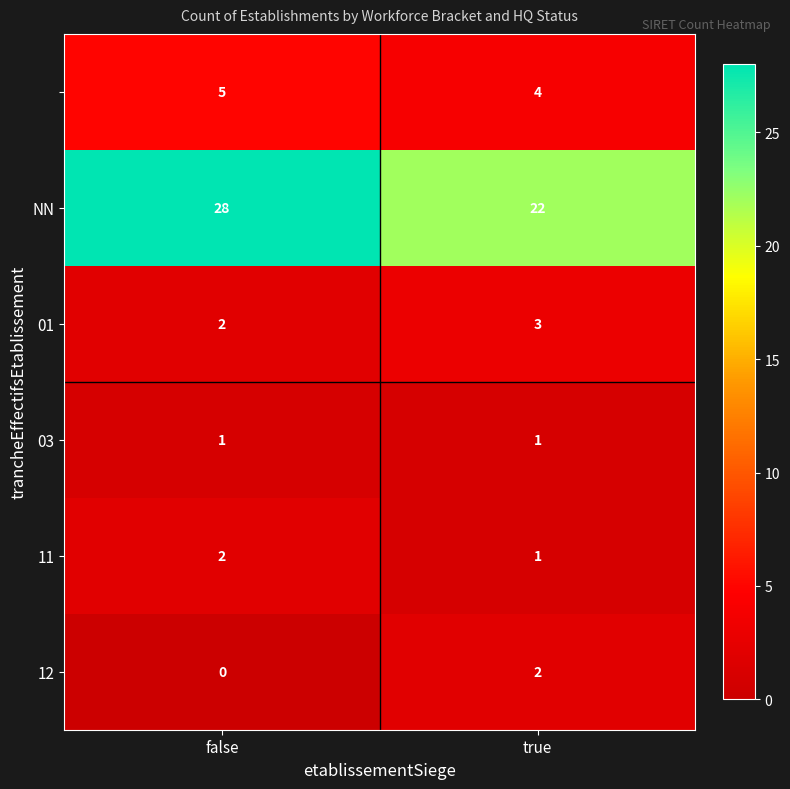

How many series are shown in this chart?

6